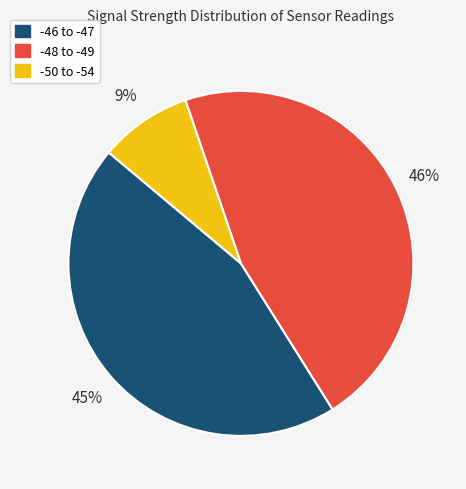

Is there a majority slice in this chart?

No